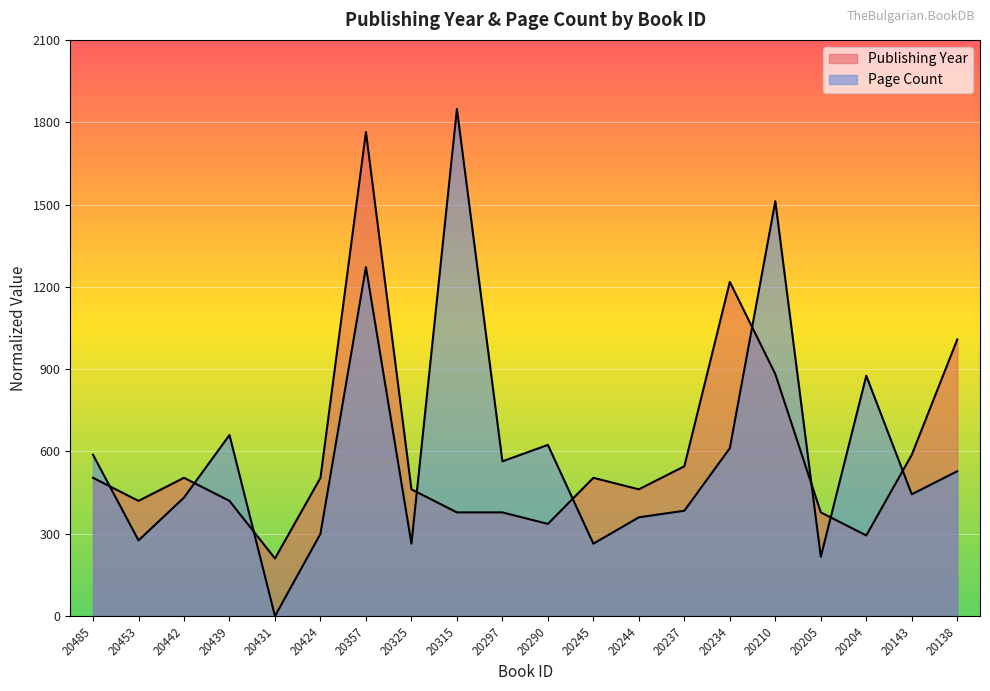

The value of pageCount at 20143 is 444. True or false?

True